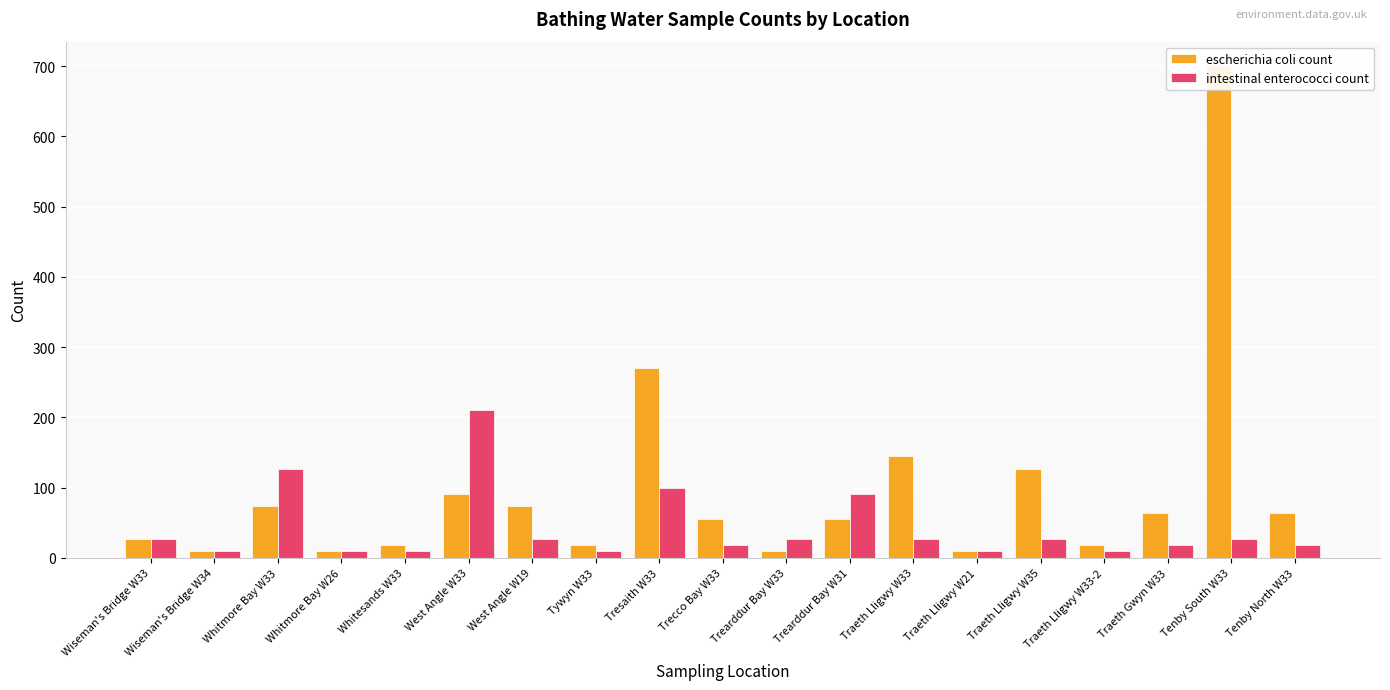

What is the sum of all escherichia coli count values?

1838